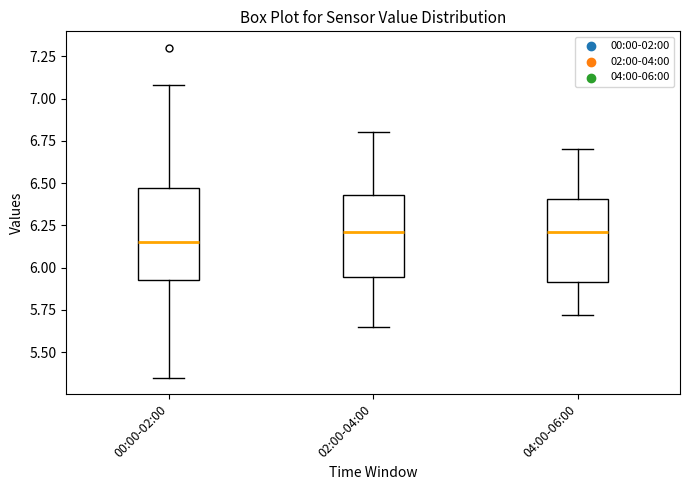

Reading left to right, transcribe this box plot: for each box, give where its median line is, the range the box spans, and where its two whiskers end, as read against the y-axis. The values are not printed on the chart, so give them approximately, as read against the axis.

00:00-02:00: median 6.15, box 5.95 to 6.45, whiskers 5.35 to 7.10
02:00-04:00: median 6.20, box 5.95 to 6.45, whiskers 5.65 to 6.80
04:00-06:00: median 6.20, box 5.90 to 6.40, whiskers 5.70 to 6.70